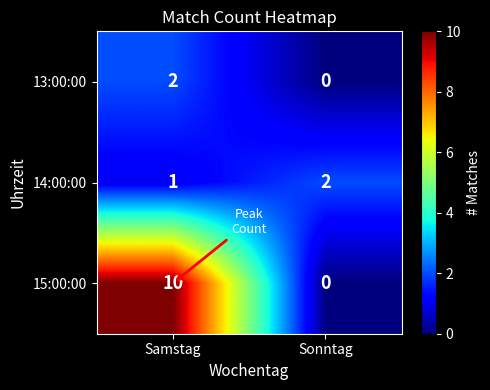

Which series changed the most between Samstag and Sonntag?

15:00:00